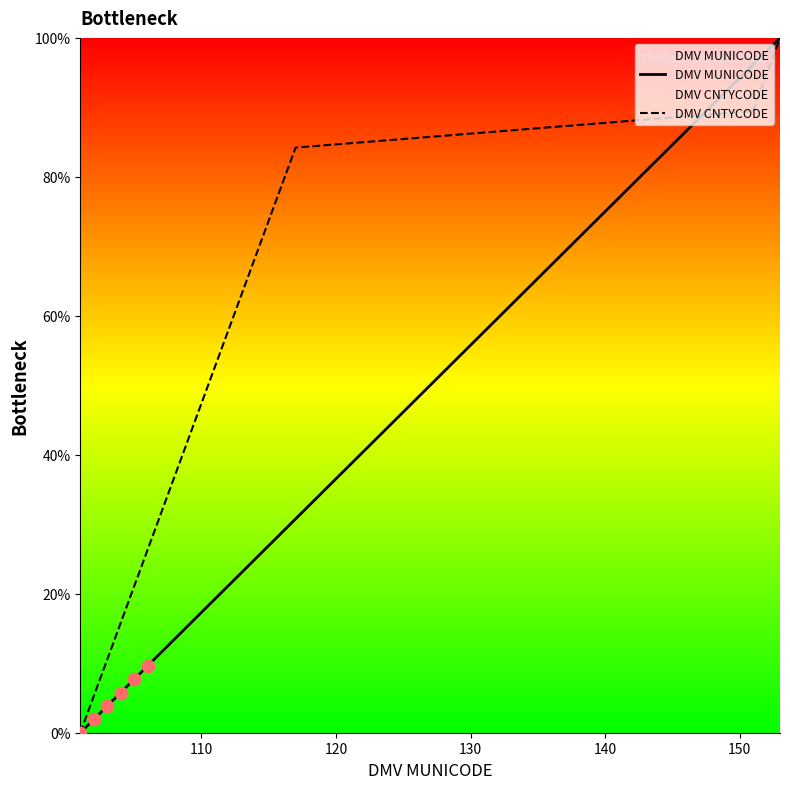

Which series contains the lowest Y value?

DMV MUNICODE